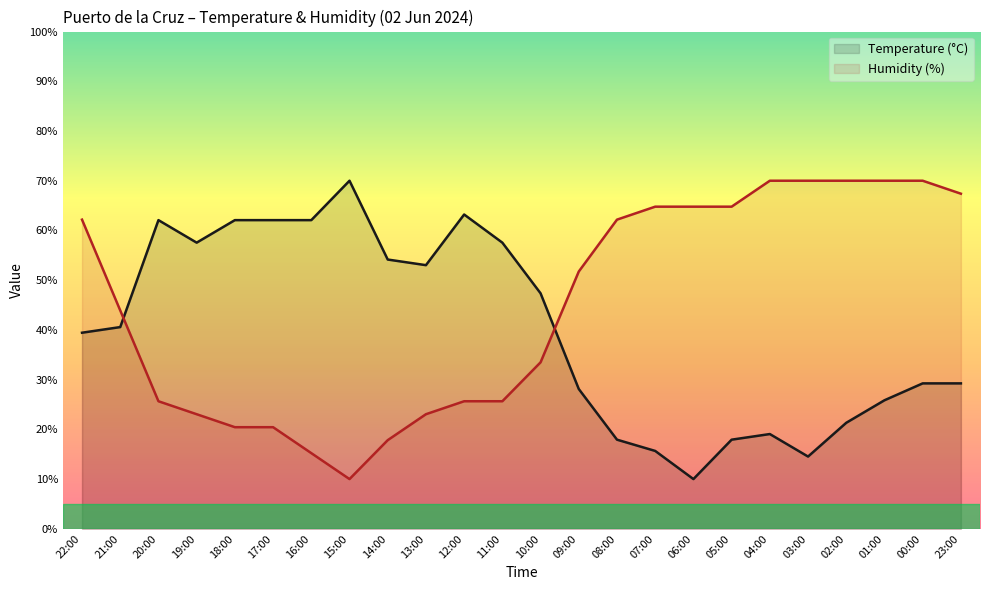

How many intersections are there between Temperature (°C) and Humidity (%)?

2